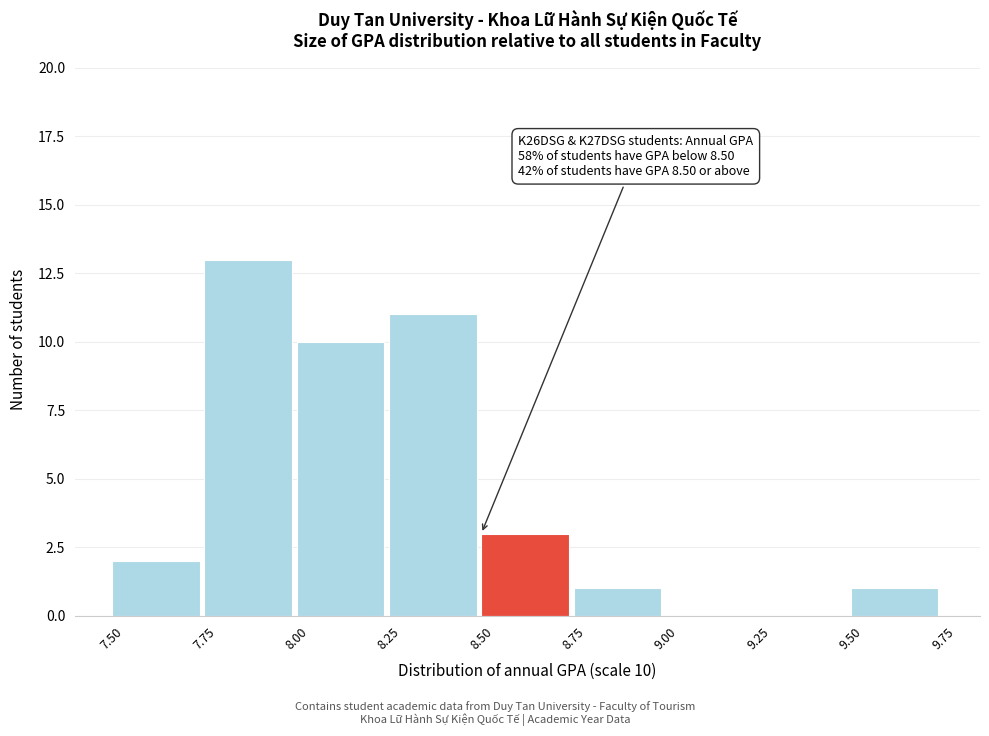

Which range on the x-axis has the tallest bar?

7.75 to 8.00